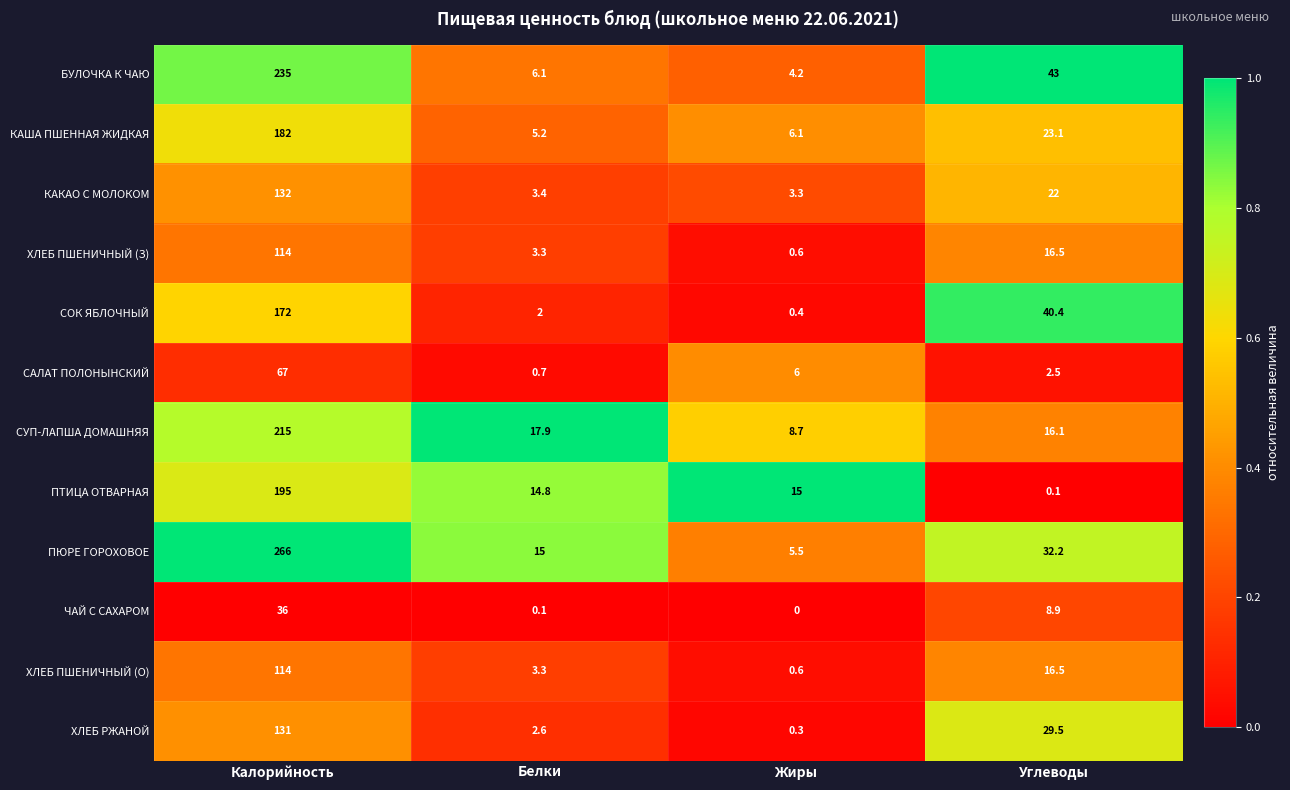

At which label does БУЛОЧКА К ЧАЮ reach its peak?

Калорийность